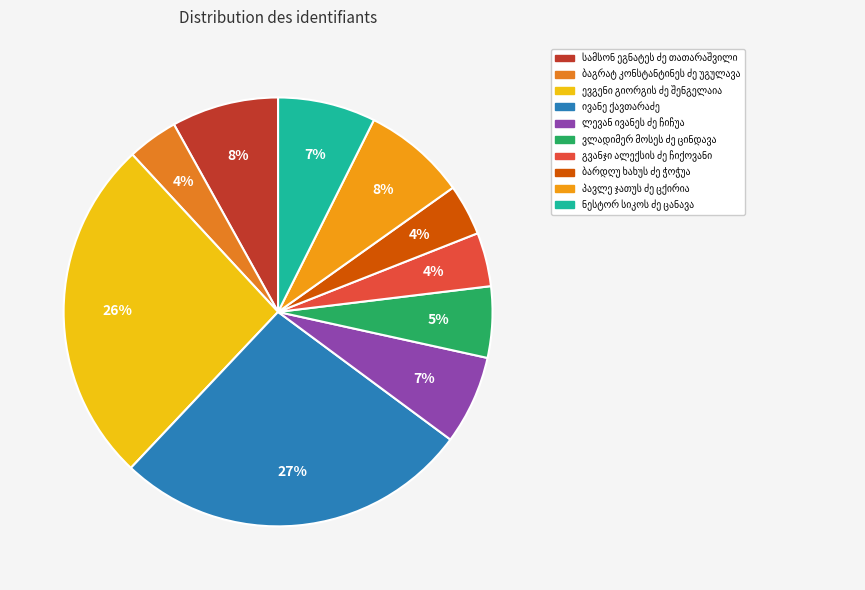

Count the number of slices in the pie.

10